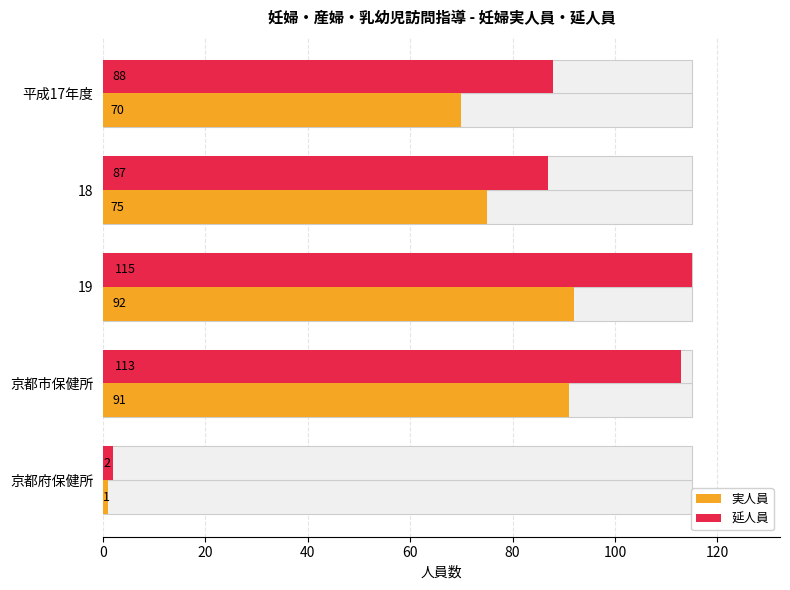

What is the highest value of the 実人員 series?

92